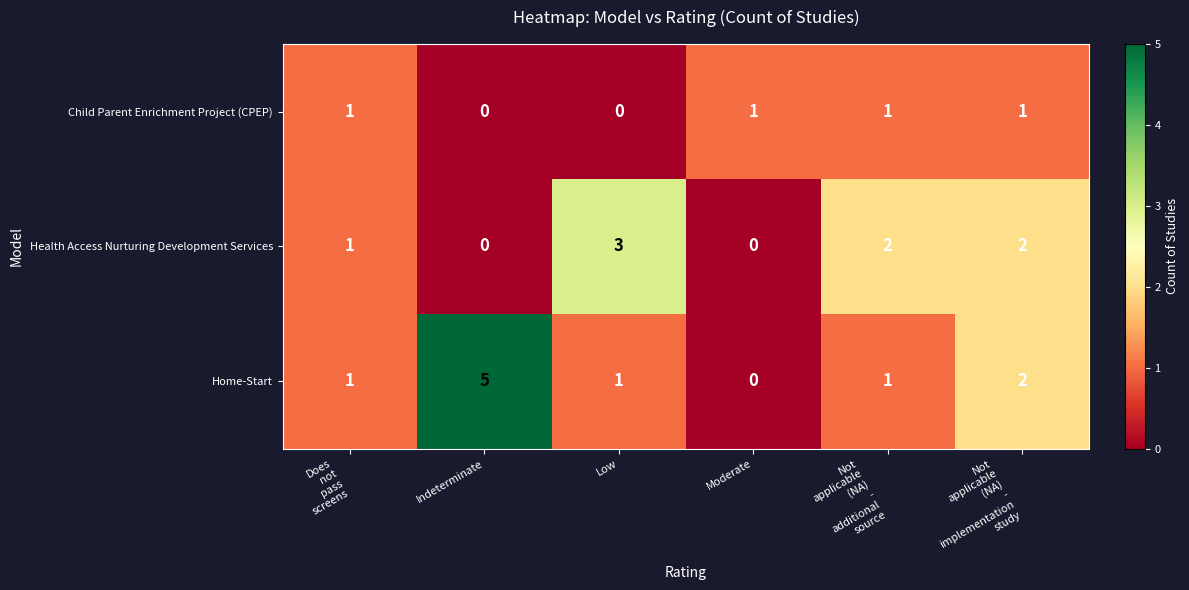

How many distinct data groups are displayed?

3